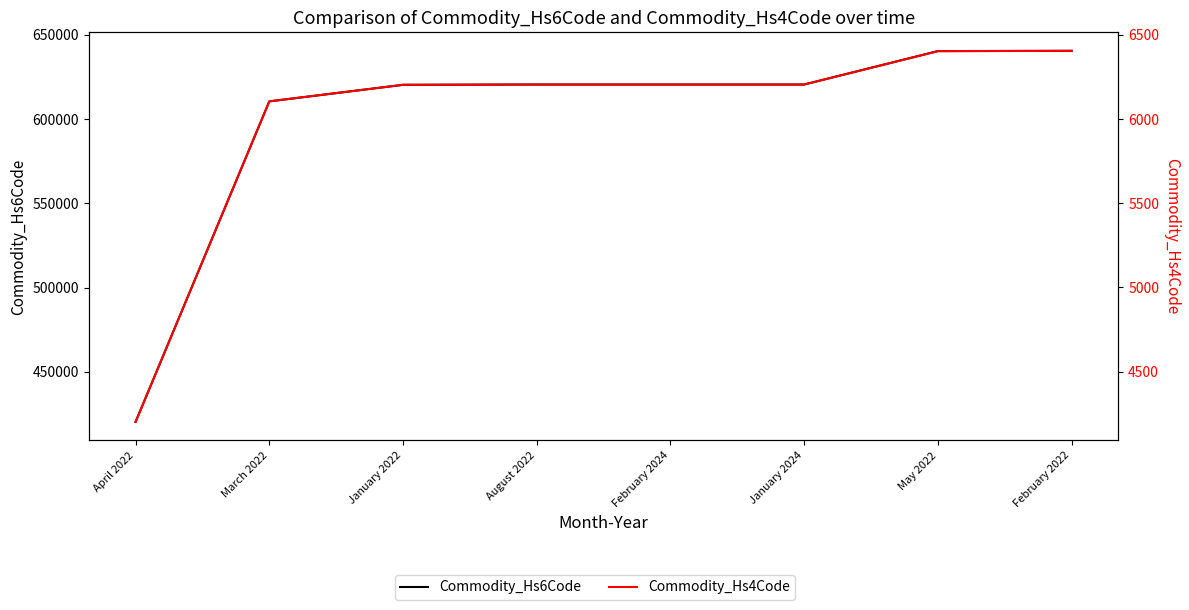

Reading left to right, what are all the values shown in this chart?

Commodity_Hs6Code: April 2022=420299	March 2022=610510	January 2022=620342	August 2022=620520	February 2024=620520	January 2024=620520	May 2022=640359	February 2022=640510
Commodity_Hs4Code: April 2022=4202	March 2022=6105	January 2022=6203	August 2022=6205	February 2024=6205	January 2024=6205	May 2022=6403	February 2022=6405